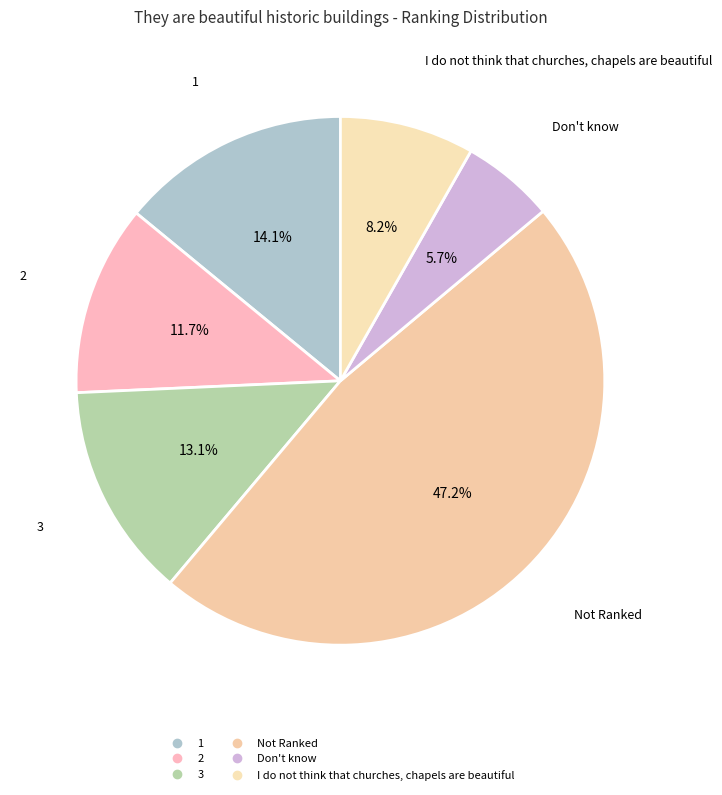

Rank the categories by value from highest to lowest.

Not Ranked, 1, 3, 2, I do not think that churches, chapels are beautiful, Don't know